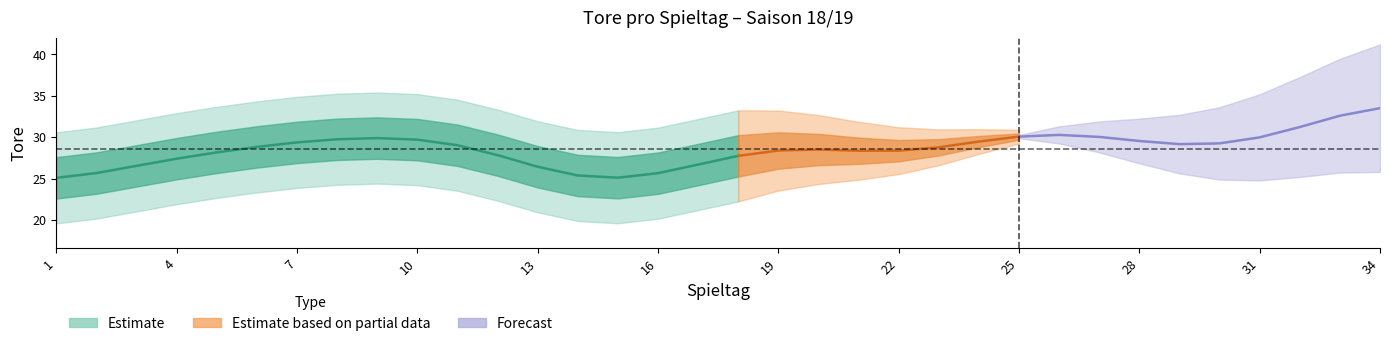

The value at 19 is 62. True or false?

False